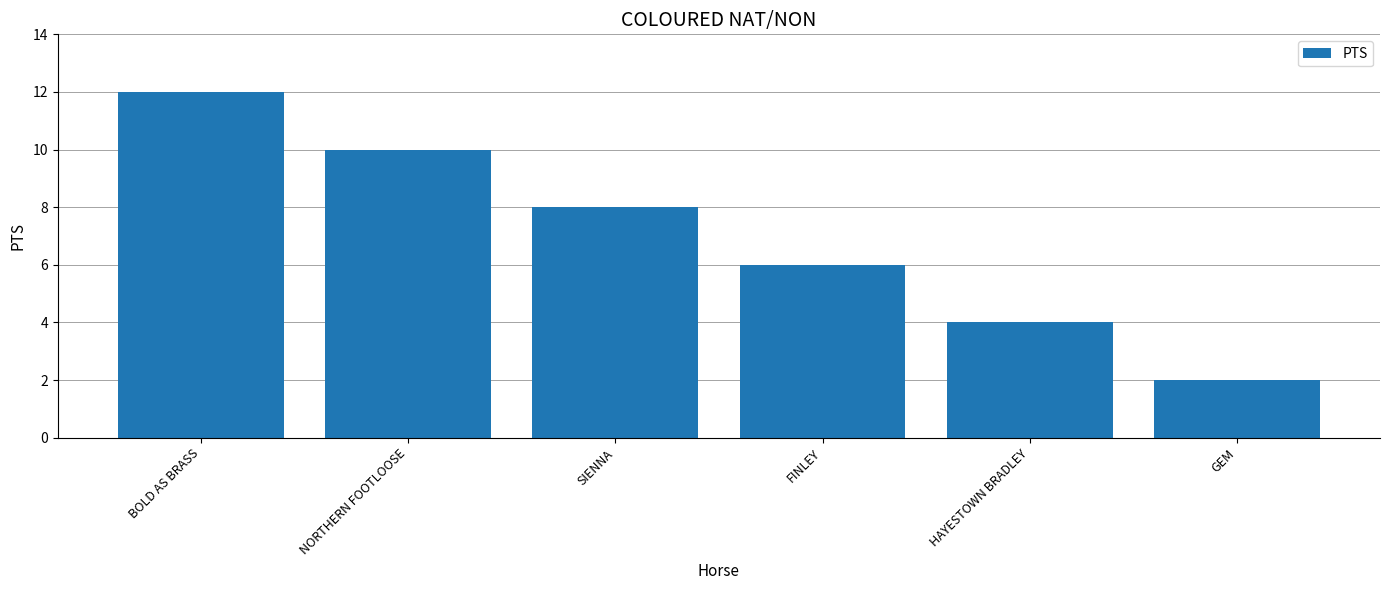

The chart shows a value of 10 at FINLEY. True or false?

False